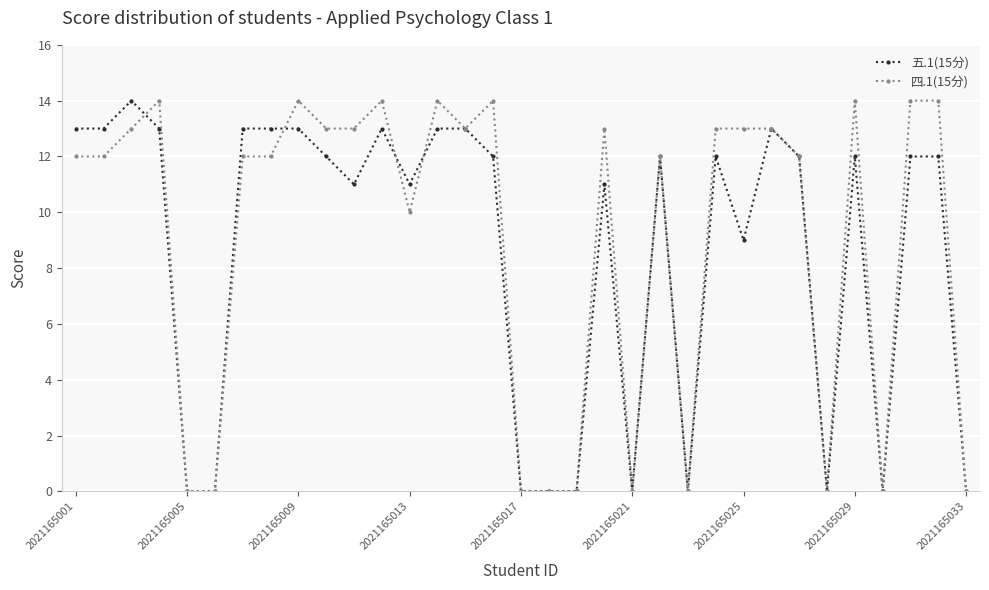

What is the value of the 四.1(15分) point at the 16th from the left?

14